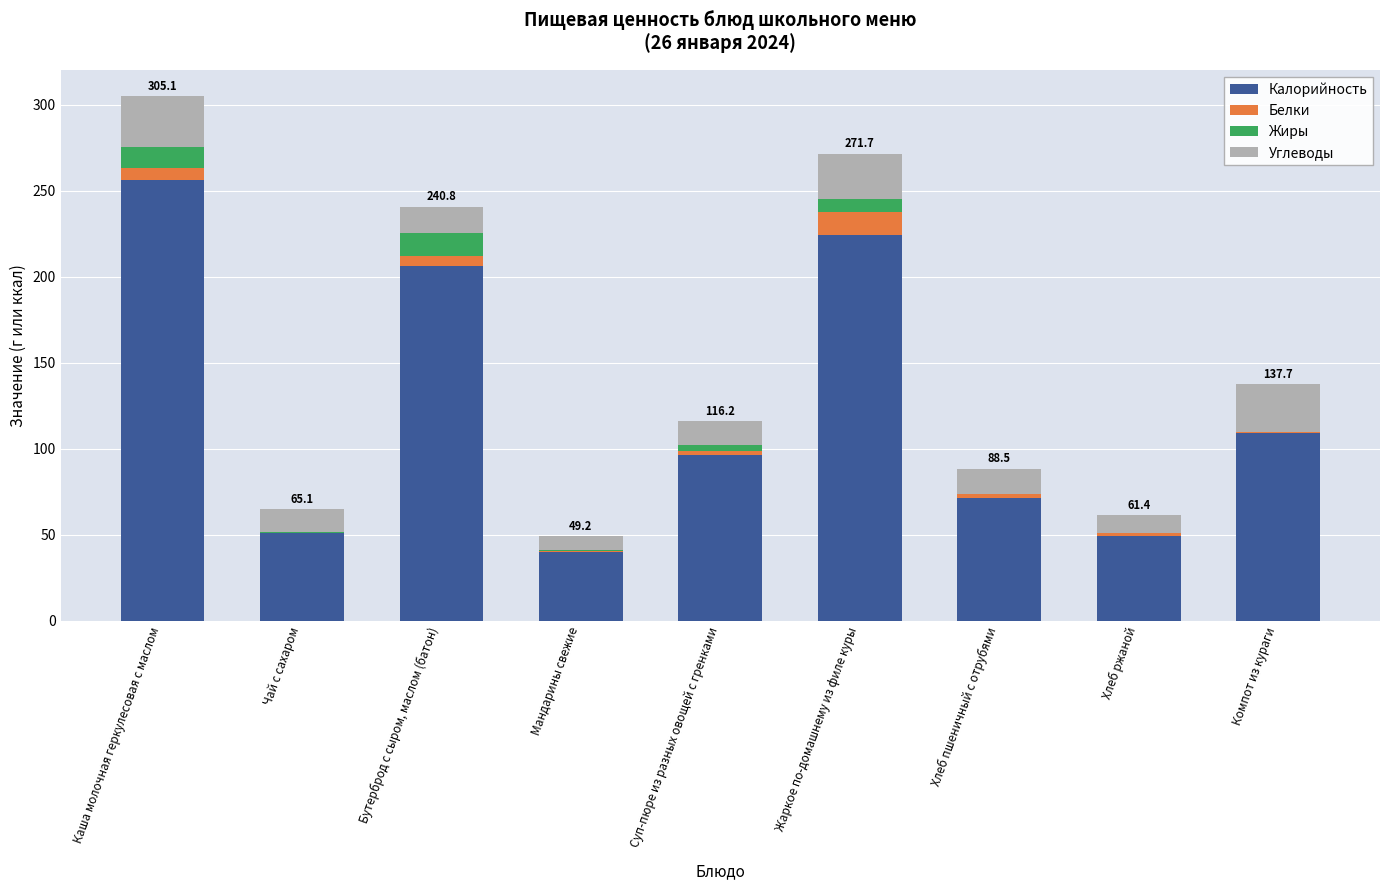

How many data points does each series have?

9